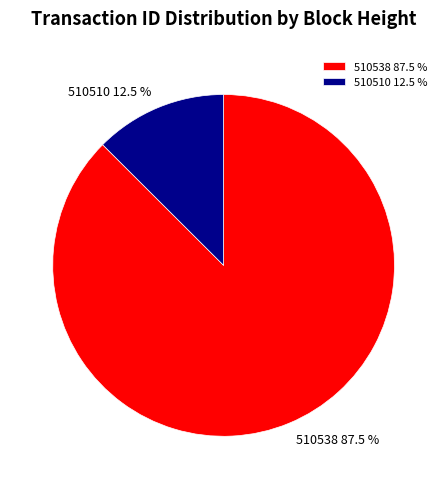

Which category has the biggest portion of the pie?

510538